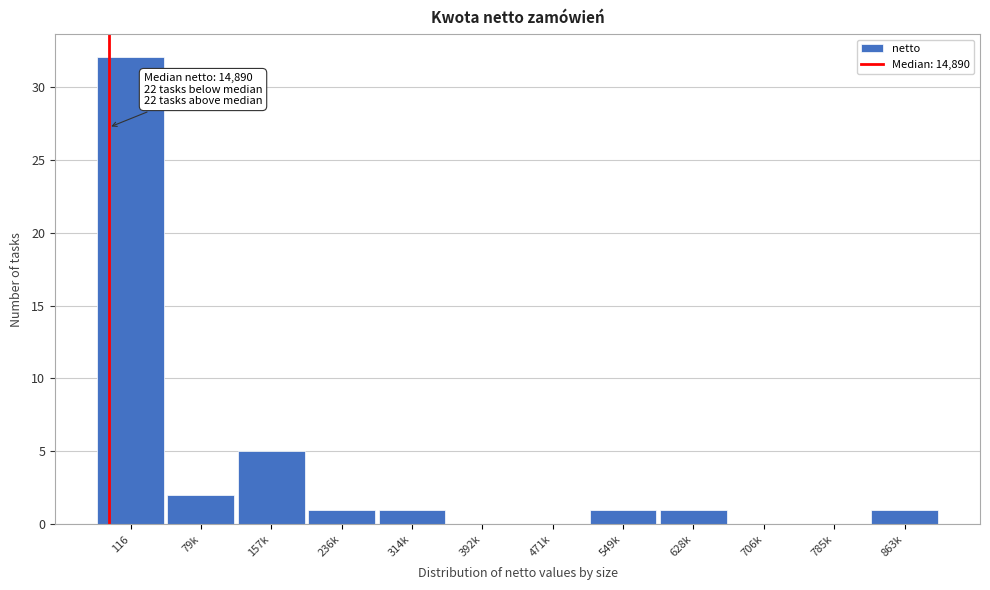

Reading left to right, extract all data points from this chart.

116=32	79k=2	157k=5	236k=1	314k=1	392k=0	471k=0	549k=1	628k=1	706k=0	785k=0	863k=1